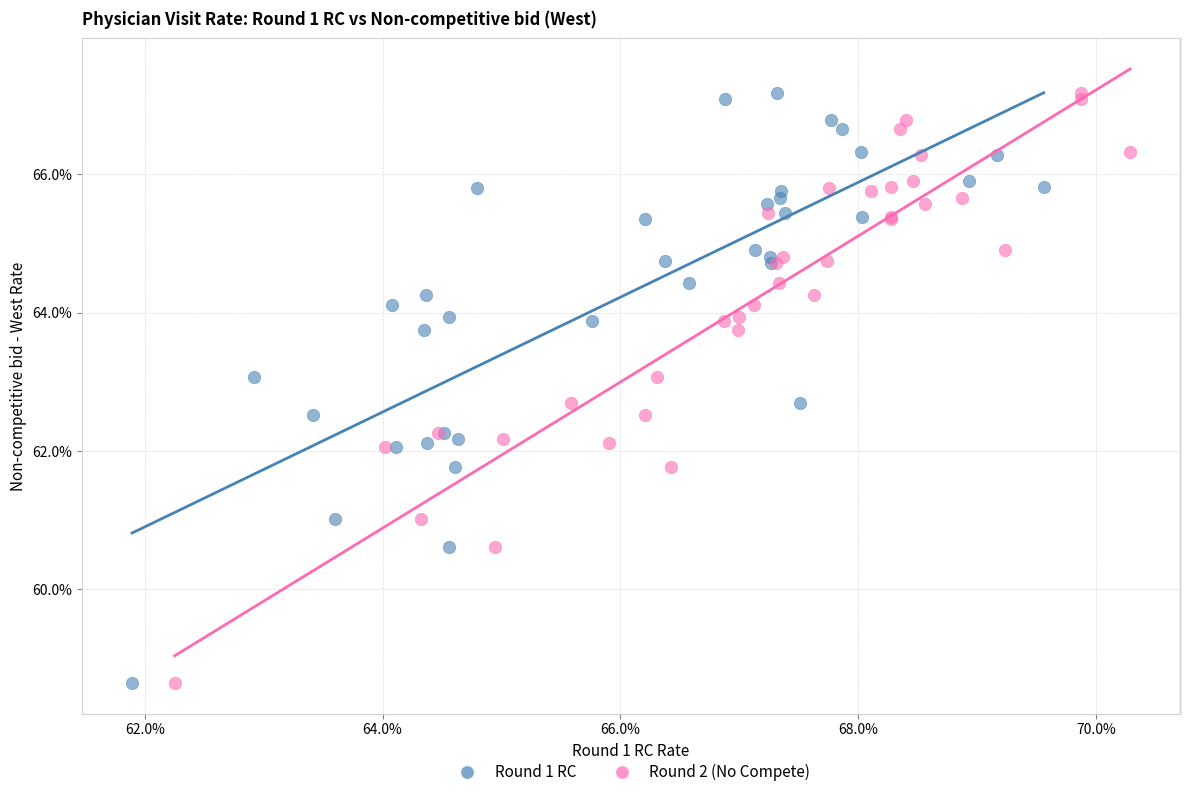

What are all the series names shown in the legend?

Round 1 RC, Round 2 (No Compete)